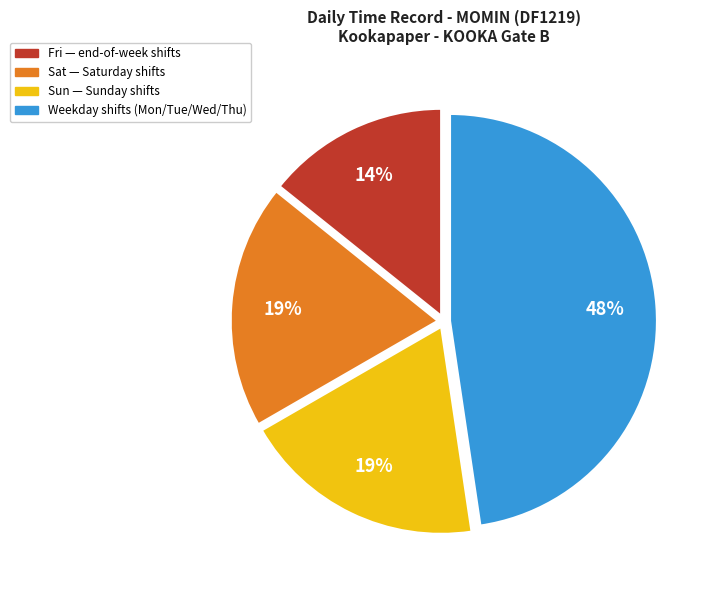

To the nearest percent, what is the average slice percentage?

25%